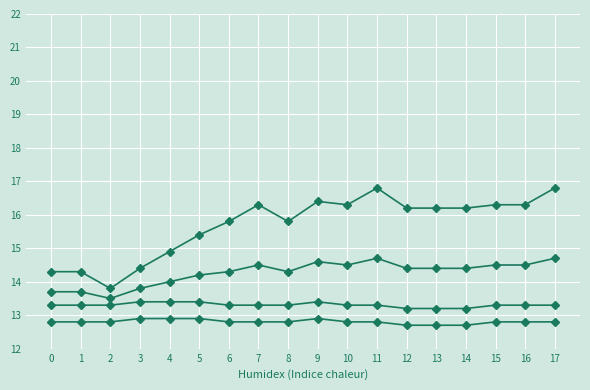

How many categories are shown in the chart?

18